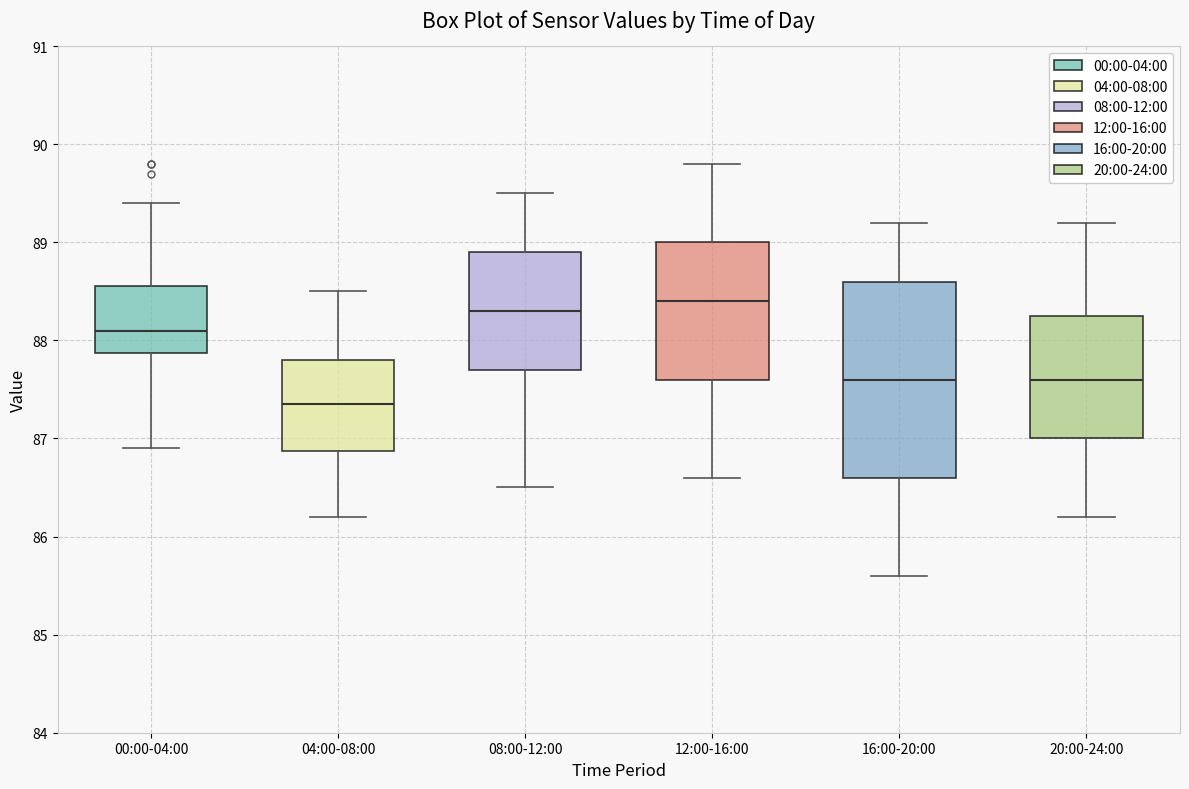

Reading left to right, transcribe this box plot: for each box, give where its median line is, the range the box spans, and where its two whiskers end, as read against the y-axis. The values are not printed on the chart, so give them approximately, as read against the axis.

00:00-04:00: median 88.1, box 87.9 to 88.6, whiskers 86.9 to 89.4
04:00-08:00: median 87.4, box 86.9 to 87.8, whiskers 86.2 to 88.5
08:00-12:00: median 88.3, box 87.7 to 88.9, whiskers 86.5 to 89.5
12:00-16:00: median 88.4, box 87.6 to 89.0, whiskers 86.6 to 89.8
16:00-20:00: median 87.6, box 86.6 to 88.6, whiskers 85.6 to 89.2
20:00-24:00: median 87.6, box 87.0 to 88.3, whiskers 86.2 to 89.2